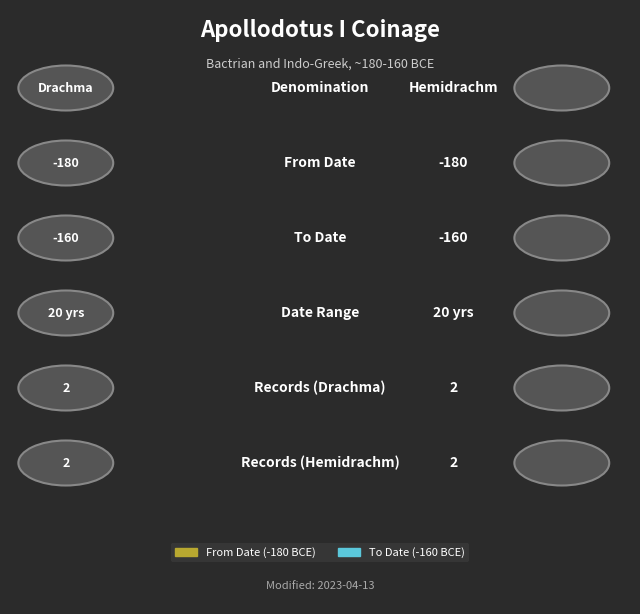

How many data points does each series have?

6